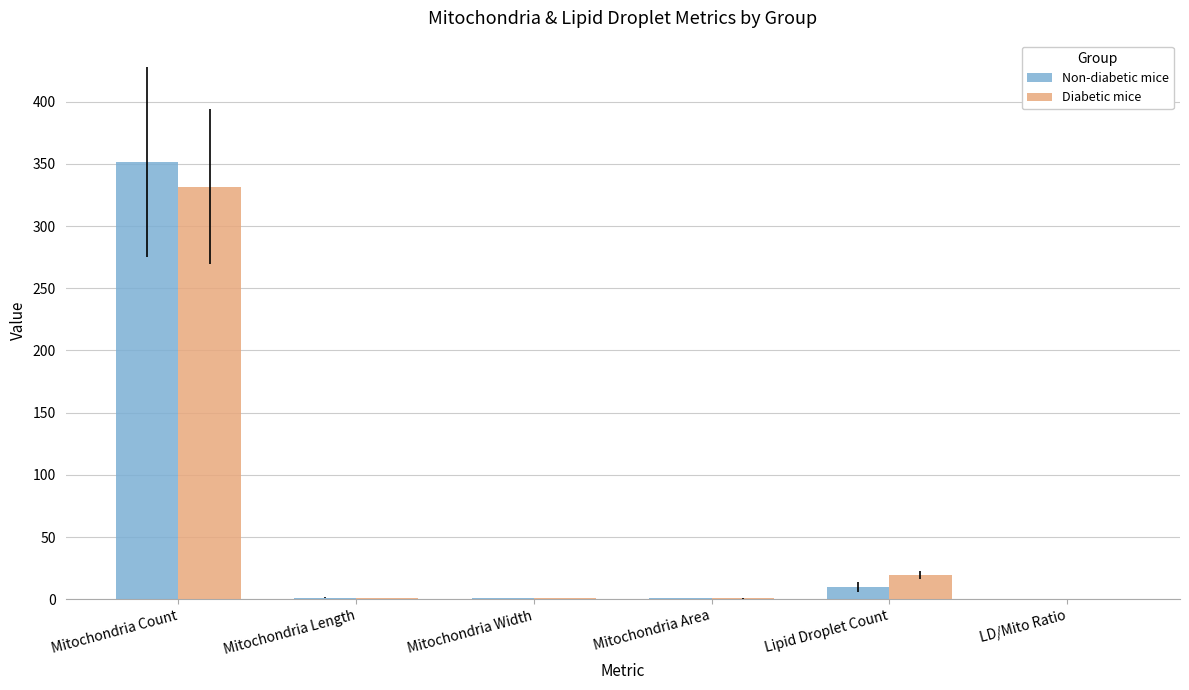

Between Lipid Droplet Count and LD/Mito Ratio, which series saw the biggest shift?

Diabetic mice